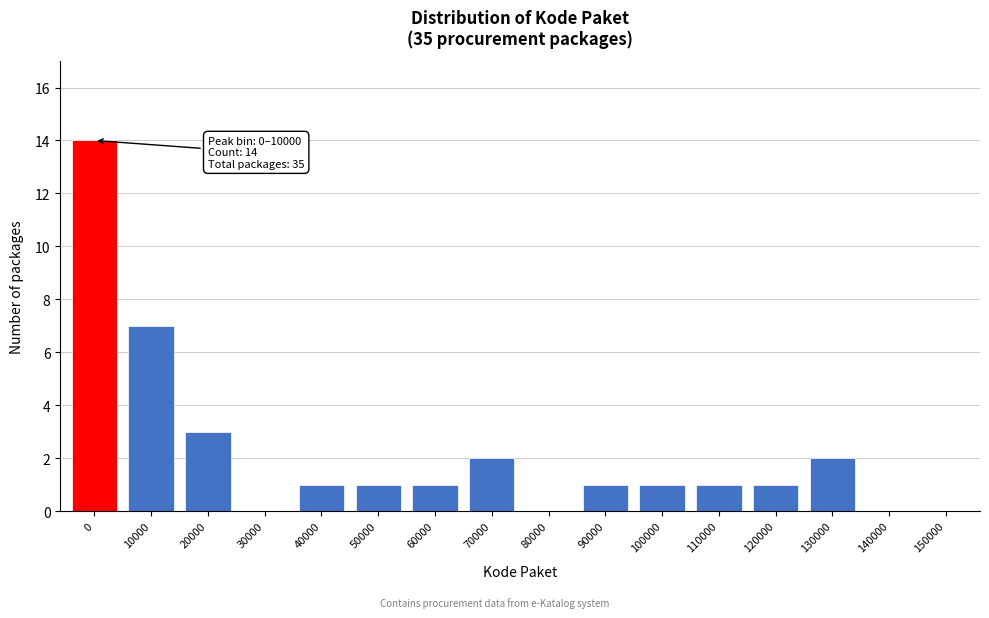

Reading left to right, transcribe all the data shown in this chart.

0=14	10000=7	20000=3	30000=0	40000=1	50000=1	60000=1	70000=2	80000=0	90000=1	100000=1	110000=1	120000=1	130000=2	140000=0	150000=0